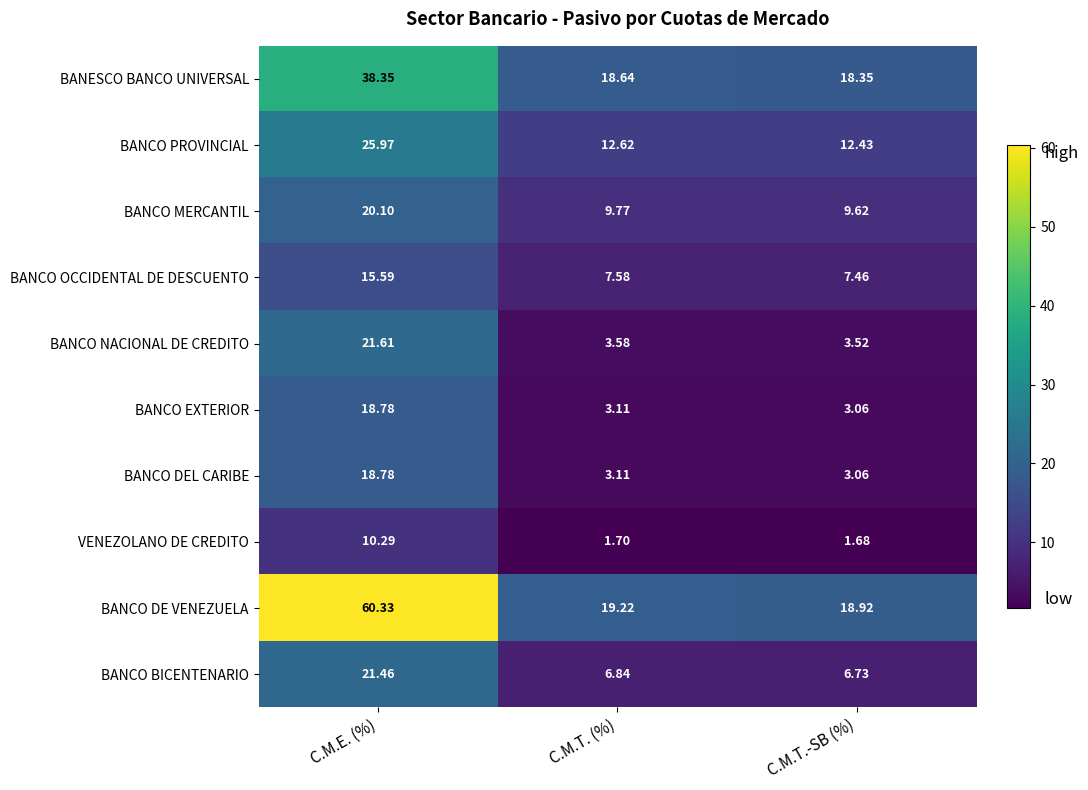

At which category does the chart reach its minimum across all series?

C.M.T.-SB (%)